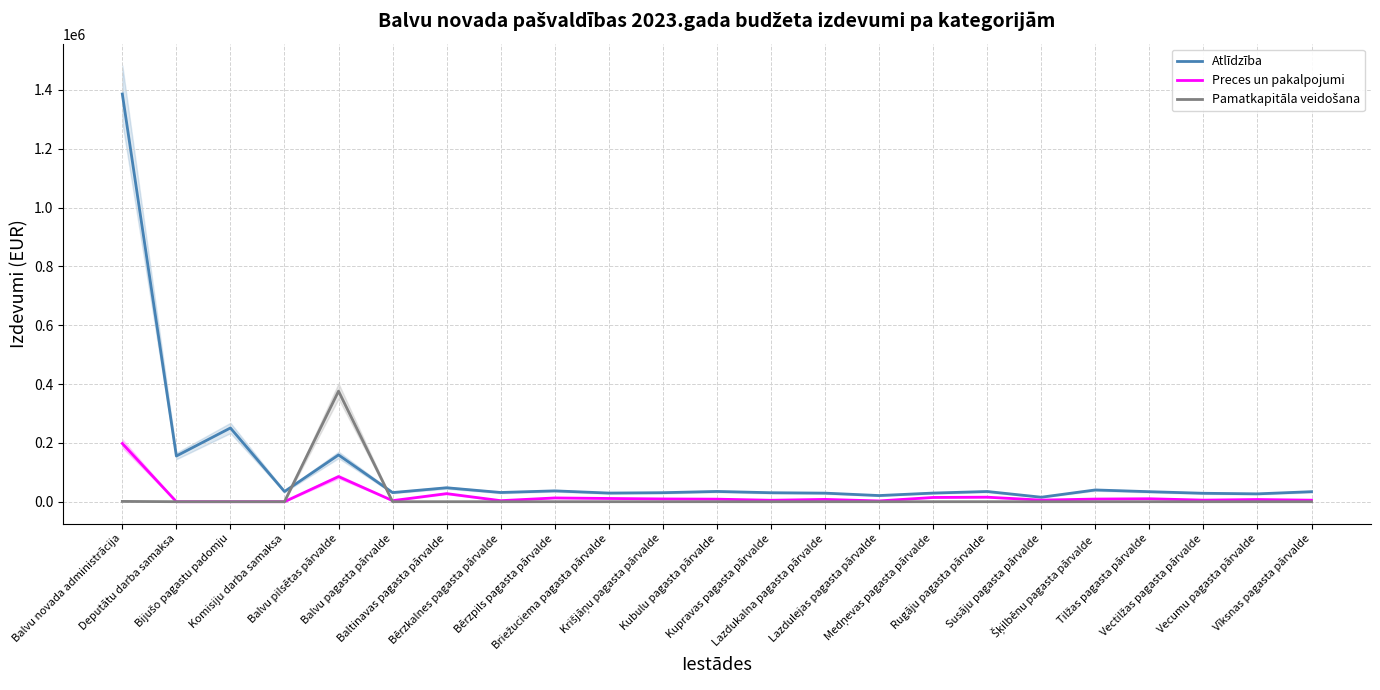

What is the difference between the maximum and minimum values in the Atlīdzība series?

1370764